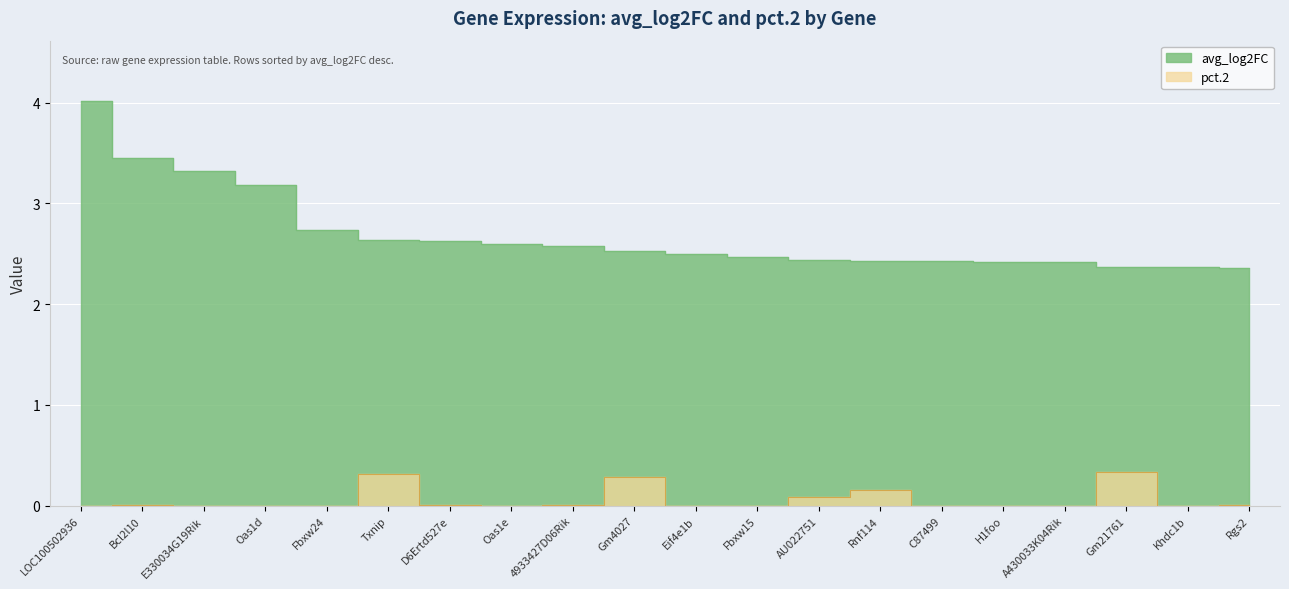

The avg_log2FC series shows 0.7 at C87499. True or false?

False